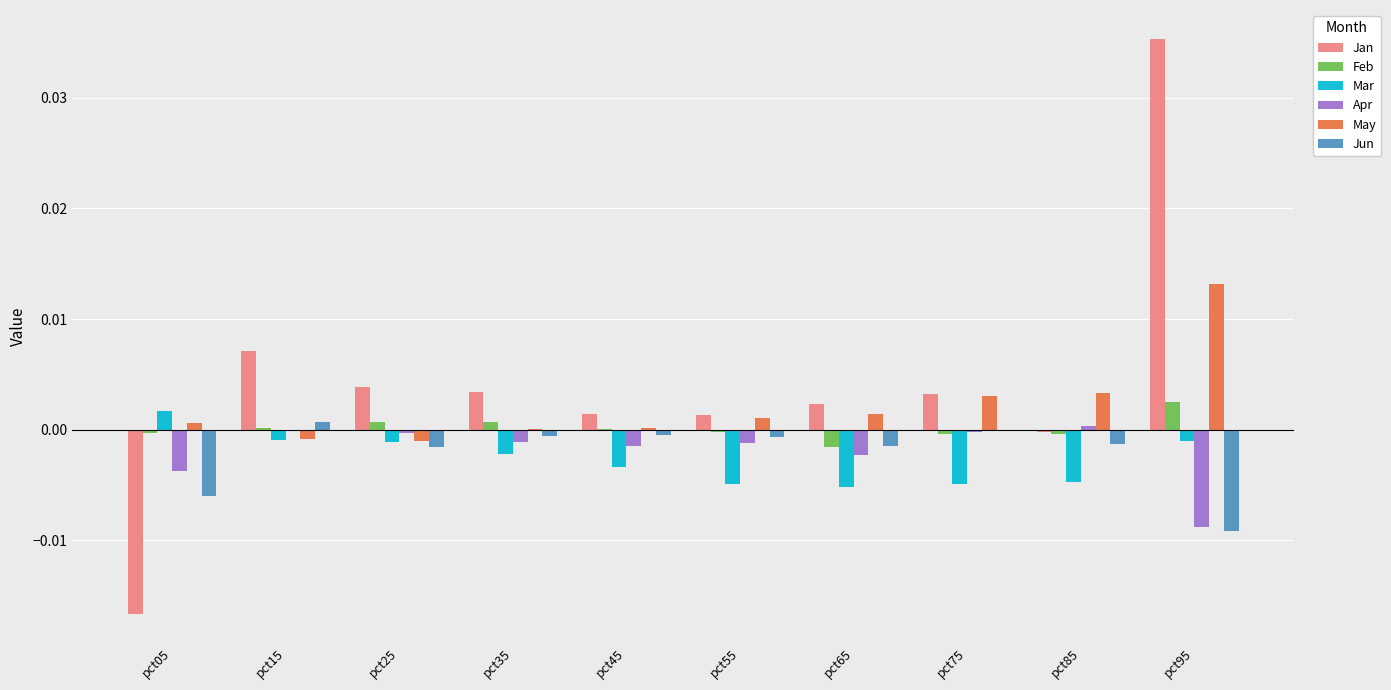

True or false: Jun has a value of -0.0 at pct65.

True